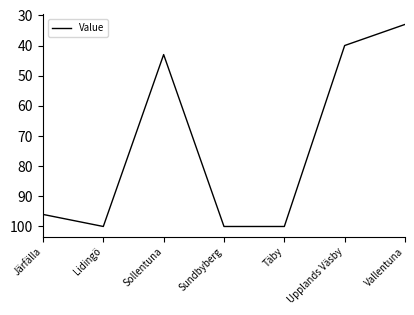

Read the value at Sollentuna, to the nearest 10.

40